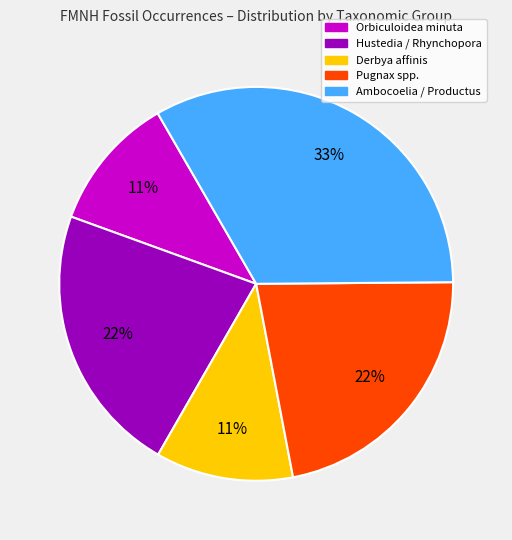

What is the ratio of the value at Derbya affinis to the value at Hustedia / Rhynchopora?

0.5